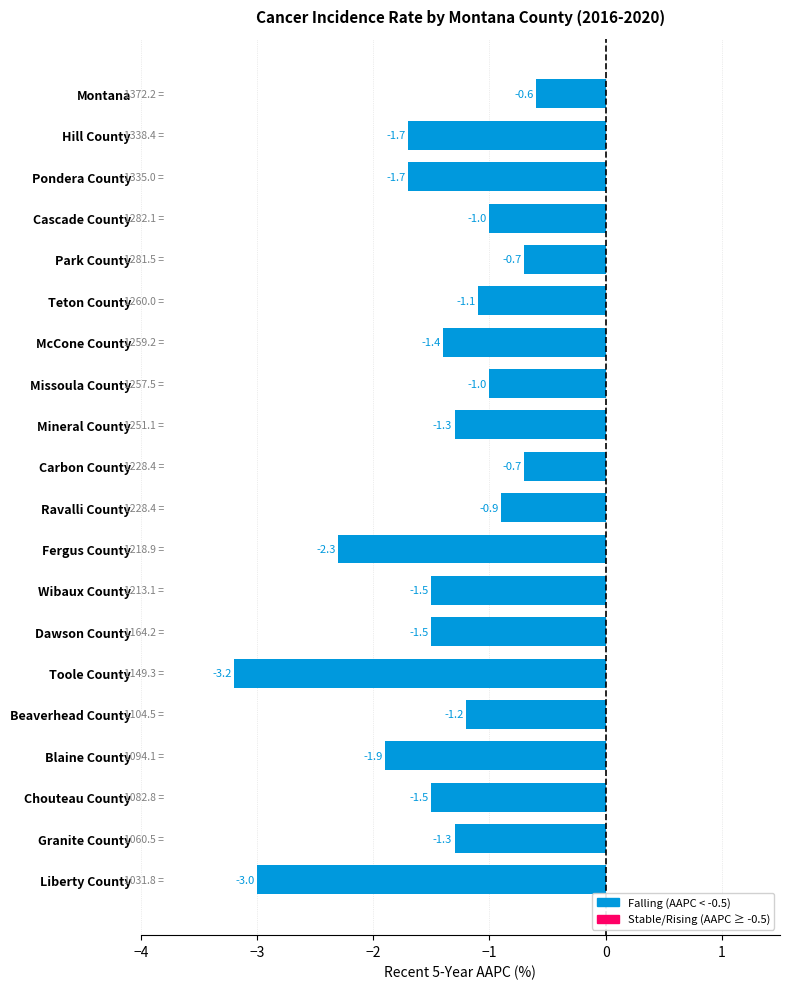

Reading top to bottom, extract all data points from this chart.

Montana=-0.6	Hill County=-1.7	Pondera County=-1.7	Cascade County=-1.0	Park County=-0.7	Teton County=-1.1	McCone County=-1.4	Missoula County=-1.0	Mineral County=-1.3	Carbon County=-0.7	Ravalli County=-0.9	Fergus County=-2.3	Wibaux County=-1.5	Dawson County=-1.5	Toole County=-3.2	Beaverhead County=-1.2	Blaine County=-1.9	Chouteau County=-1.5	Granite County=-1.3	Liberty County=-3.0